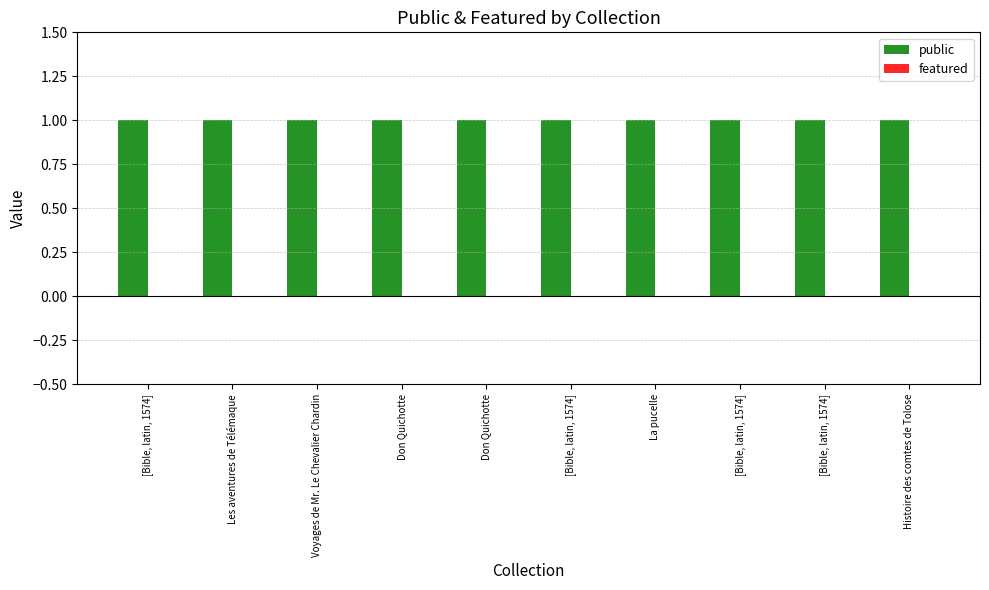

Which category has the lowest value in the featured series?

[Bible, latin, 1574]